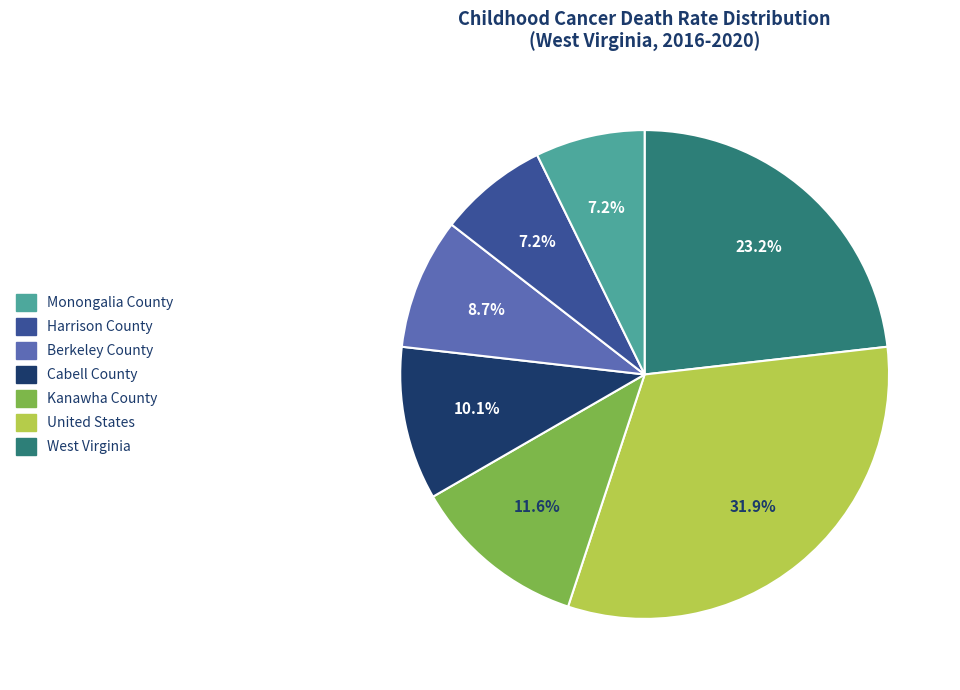

To the nearest percent, what is the difference between the largest and smallest slice percentages?

25%